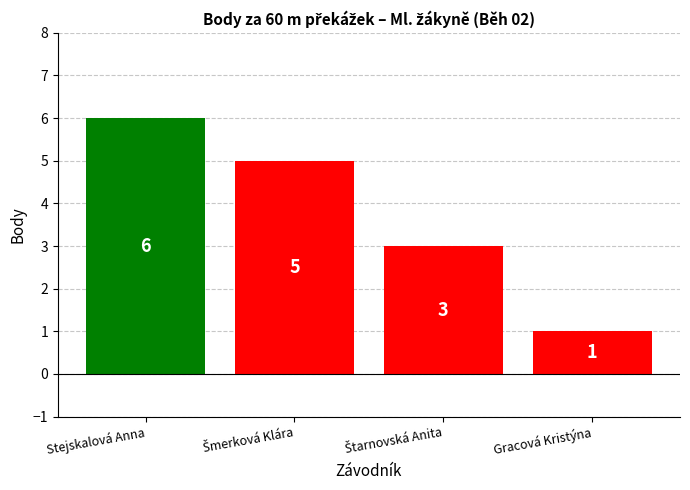

Approximately how many times larger is the value at Gracová Kristýna compared to Stejskalová Anna?

0.2